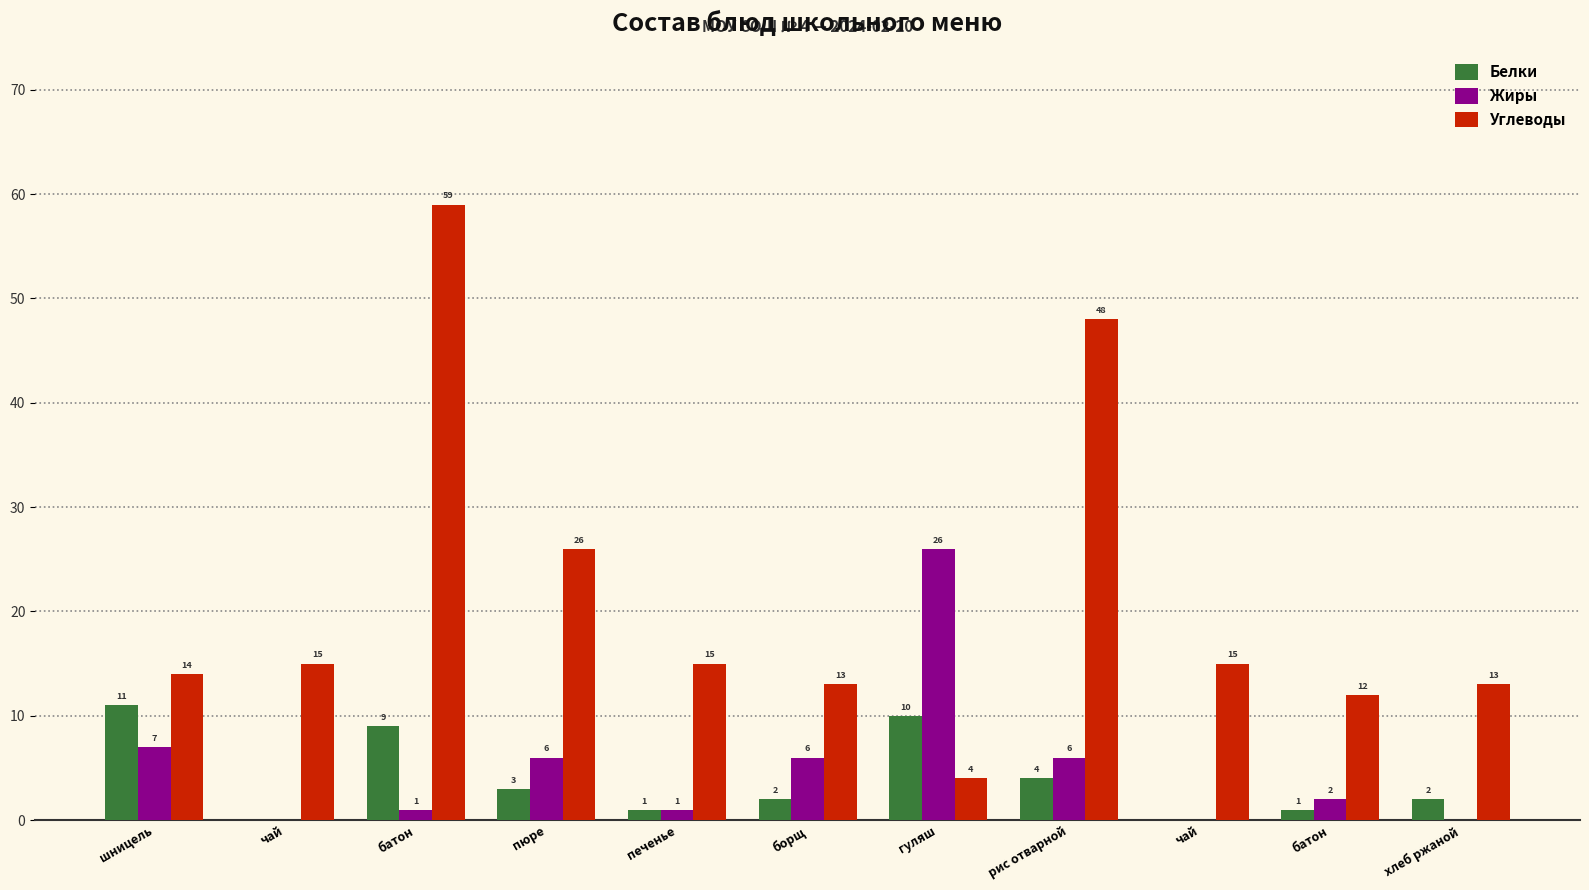

What is the total value across all series at печенье?

17